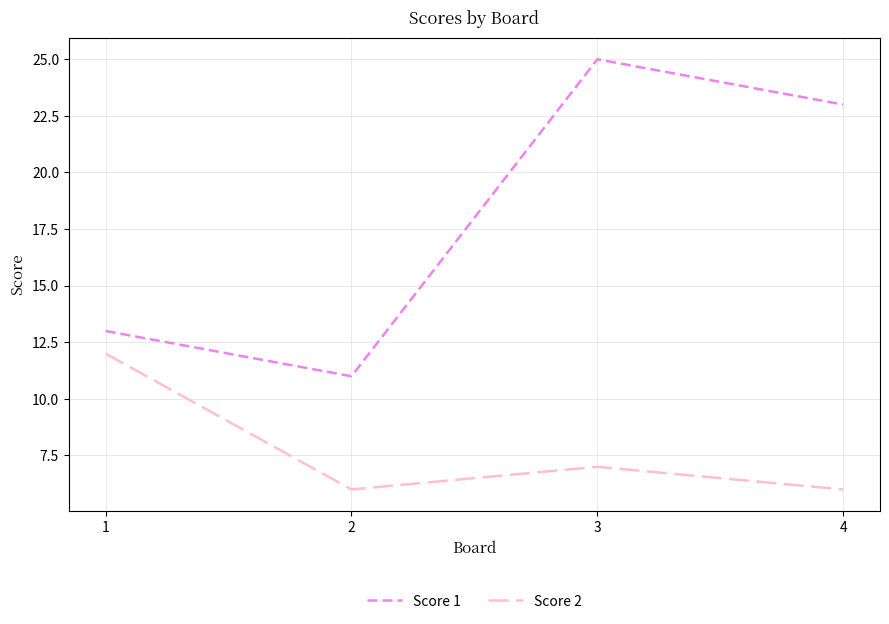

Reading left to right, extract all data points from this chart.

Score 1: 1=13	2=11	3=25	4=23
Score 2: 1=12	2=6	3=7	4=6